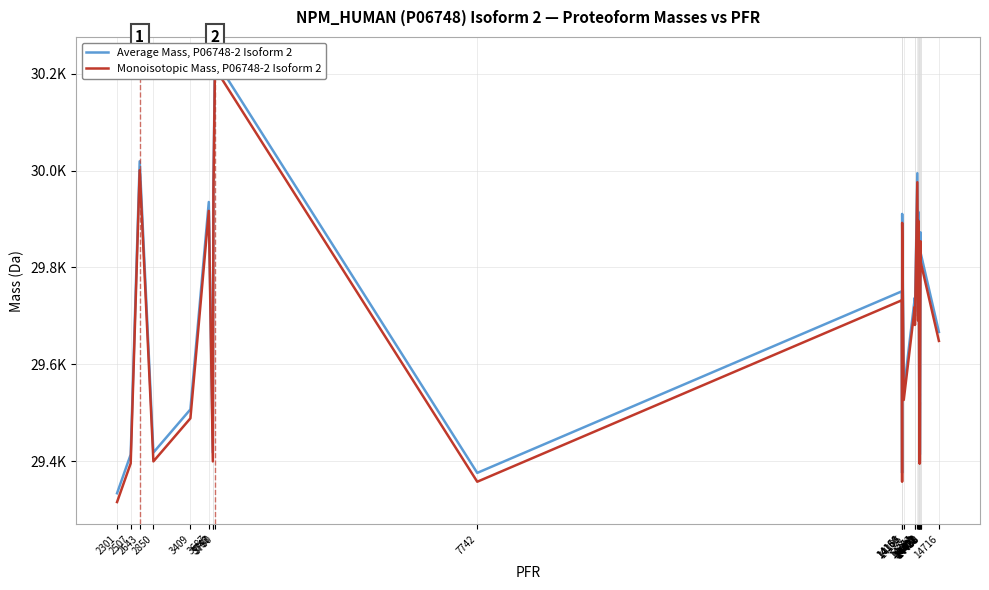

In Average Mass, P06748-2 Isoform 2, how many points are lower than both neighbors (excluding endpoints)?

9